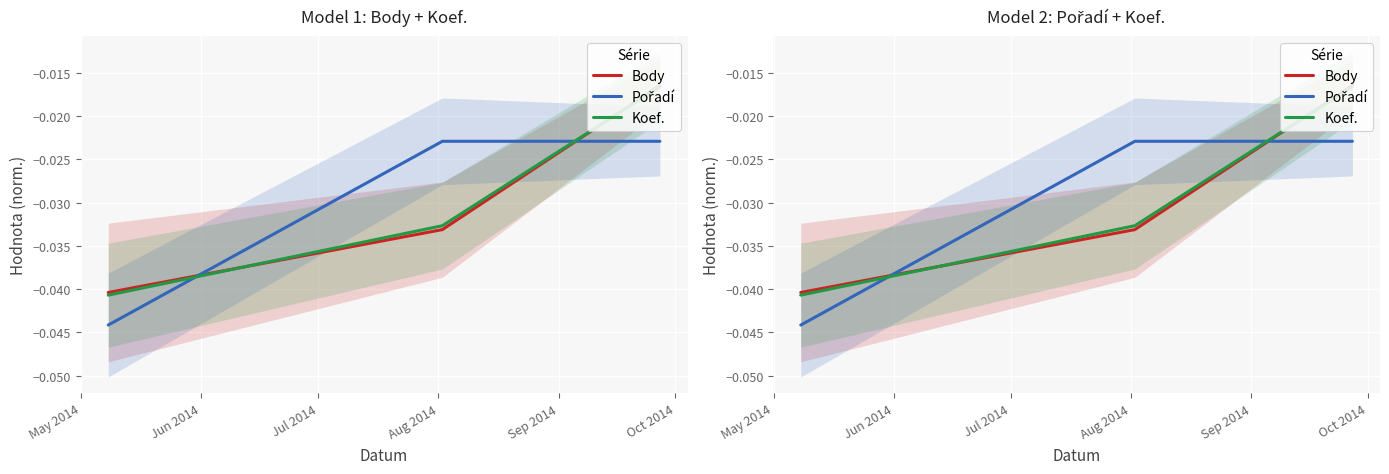

Which has a higher value, Jun 2014 or Jul 2014?

Jul 2014